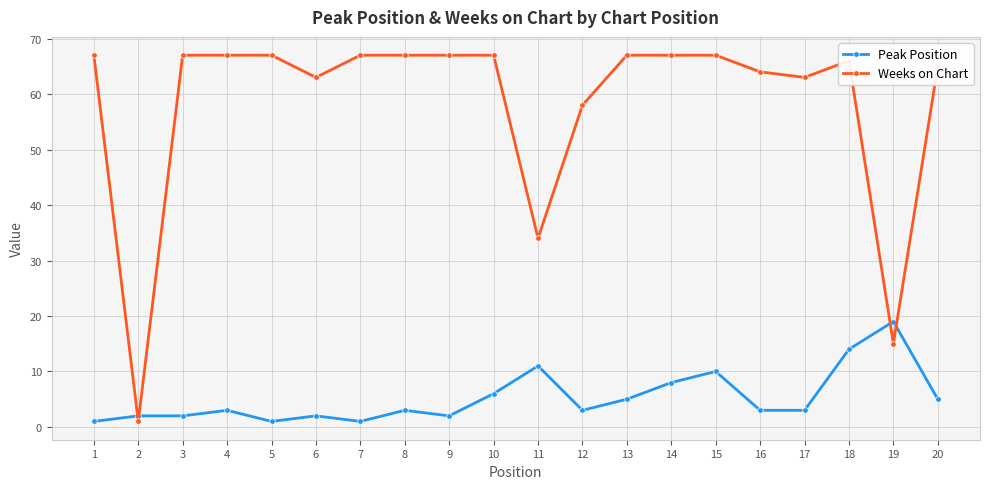

Which series has the largest range (max minus min)?

Weeks on Chart